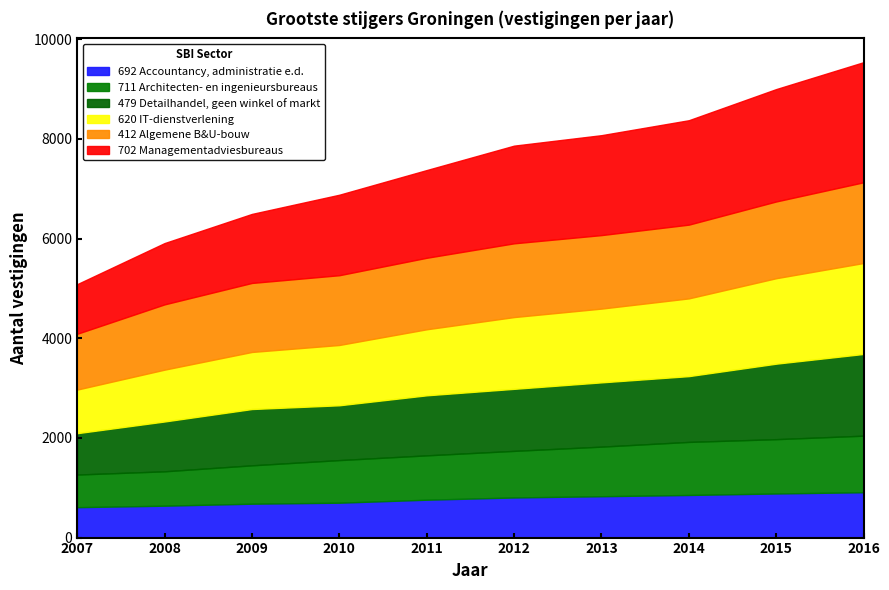

Reading left to right, list all the values displayed in this chart.

702 Managementadviesbureaus: 995	1230	1385	1615	1760	1960	2005	2095	2255	2410
620 IT-dienstverlening: 875	1040	1145	1210	1325	1440	1480	1560	1715	1825
479 Detailhandel, geen winkel of markt: 830	1000	1130	1100	1205	1245	1290	1320	1515	1640
412 Algemene B&U-bouw: 1120	1310	1385	1400	1435	1480	1475	1480	1540	1620
711 Architecten- en ingenieursbureaus: 655	690	770	855	890	935	995	1065	1090	1135
692 Accountancy, administratie e.d.: 610	640	680	700	760	805	830	855	885	910